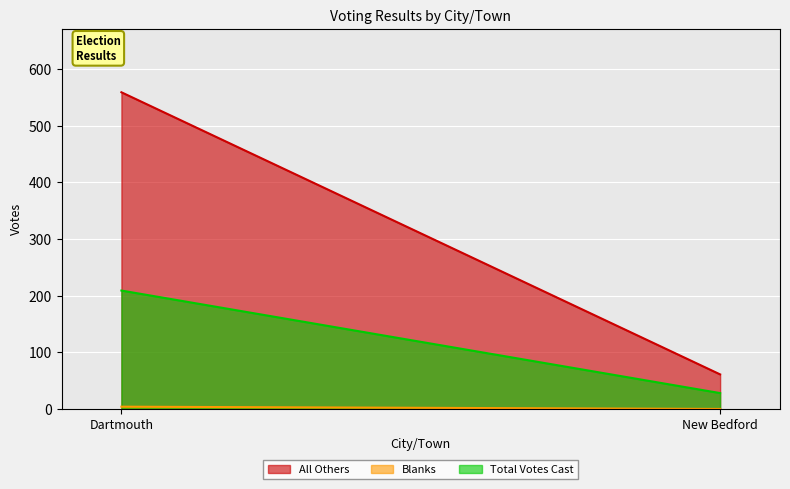

Rank the series at Dartmouth from lowest to highest value.

Blanks, Total Votes Cast, All Others